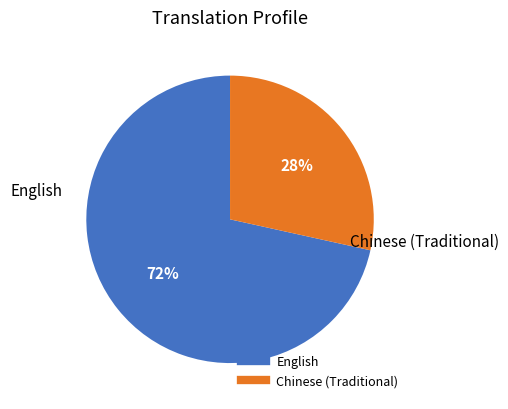

Do English and Chinese (Traditional) together represent more than half of the pie?

Yes